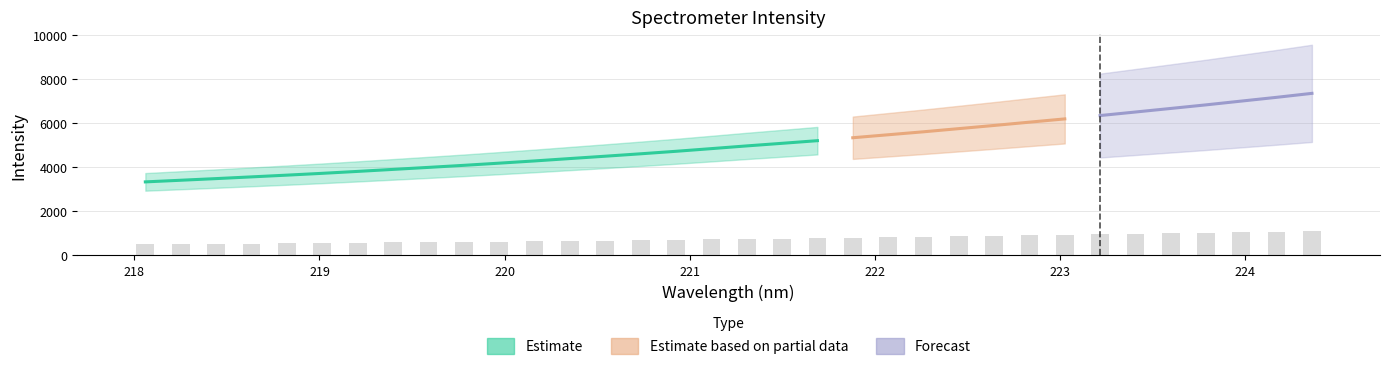

Rank the categories by value from lowest to highest.

218.0596, 218.2508, 218.442, 218.6332, 218.8244, 219.0156, 219.2067, 219.3979, 219.589, 219.7801, 219.9712, 220.1623, 220.3533, 220.5444, 220.7354, 220.9264, 221.1174, 221.3083, 221.4993, 221.6902, 221.8812, 222.0721, 222.263, 222.4538, 222.6447, 222.8355, 223.0264, 223.2172, 223.408, 223.5987, 223.7895, 223.9802, 224.1709, 224.3616